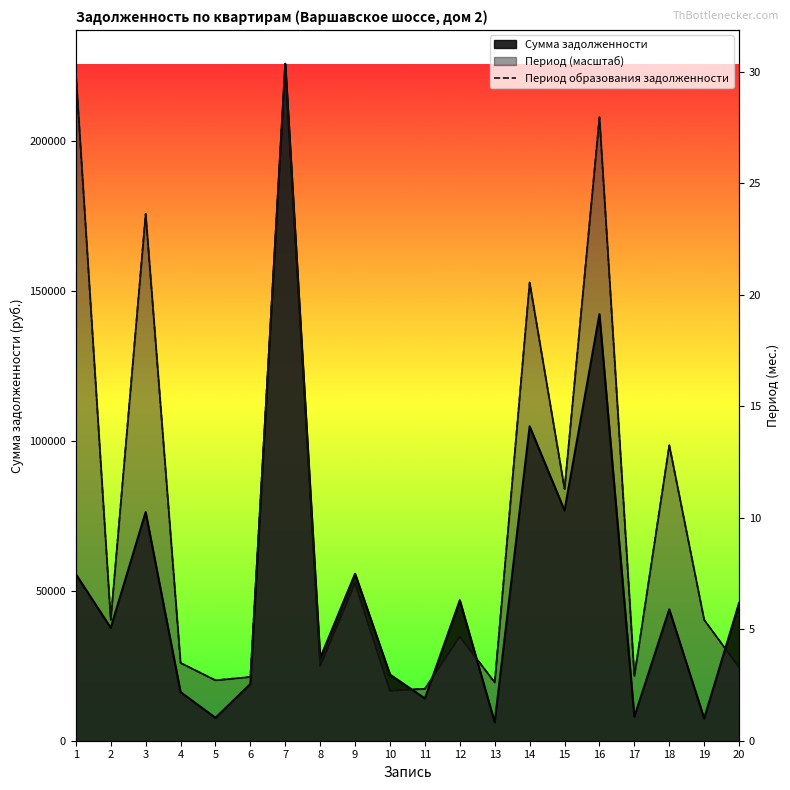

What is the sum of all values?

205.3